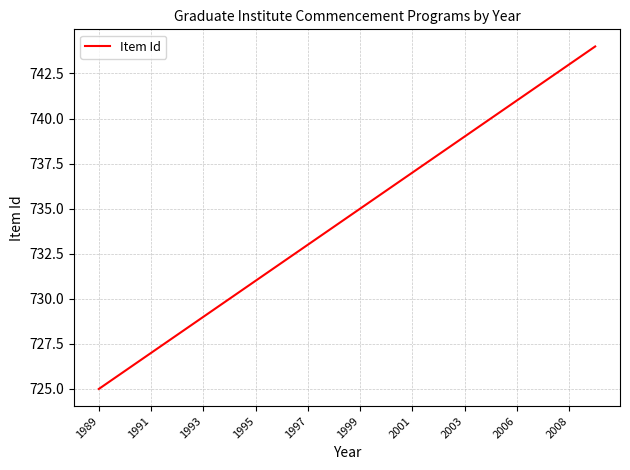

What is the difference between the maximum and minimum values?

19